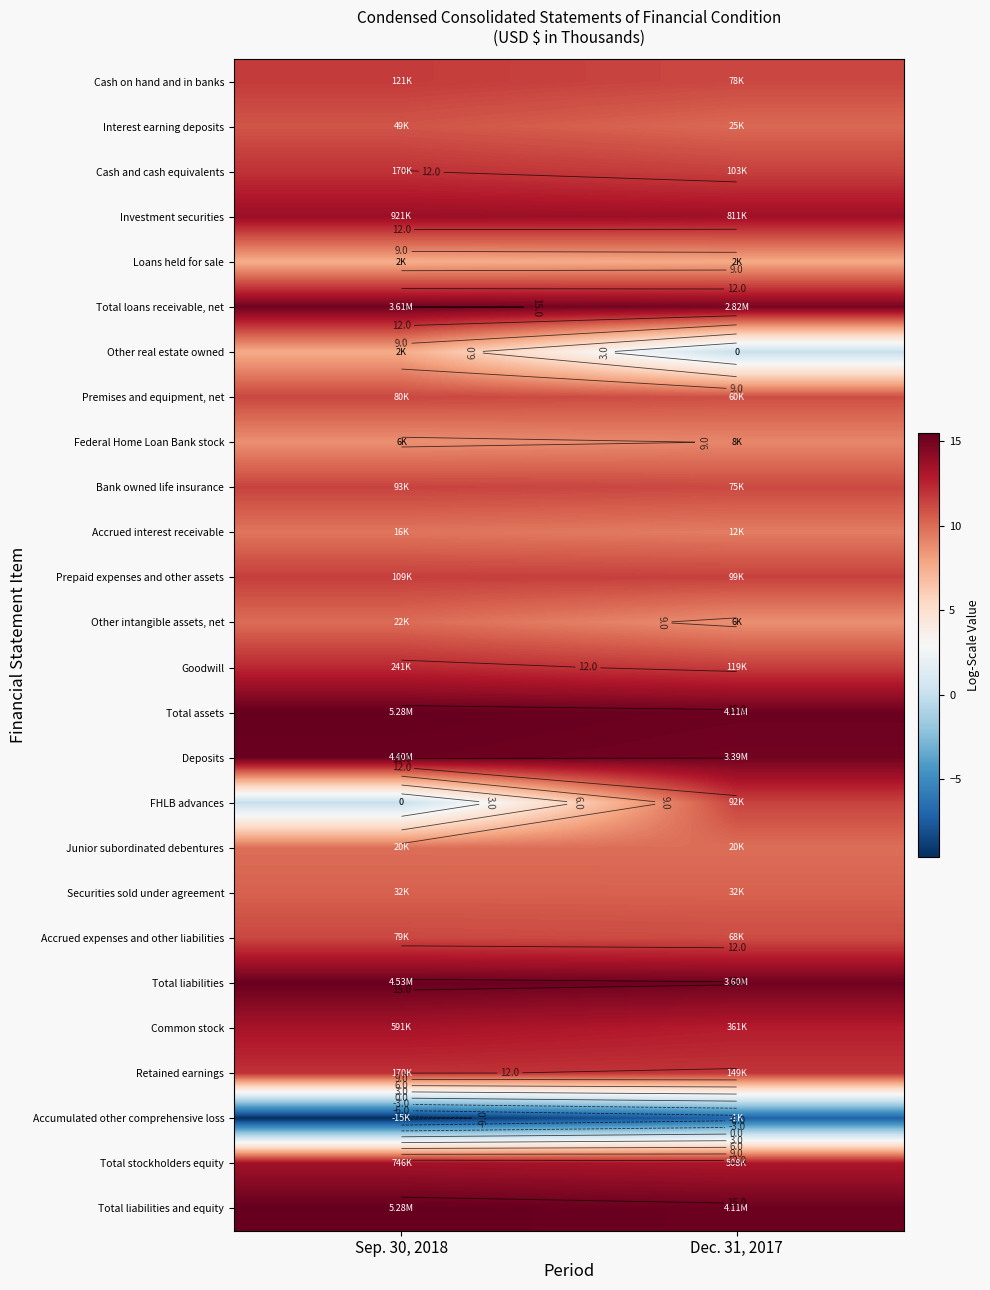

At Dec. 31, 2017, list the series in order from smallest to largest.

Accumulated other comprehensive loss, Other real estate owned, Loans held for sale, Other intangible assets, net, Federal Home Loan Bank stock, Accrued interest receivable, Junior subordinated debentures, Interest earning deposits, Securities sold under agreement, Premises and equipment, net, Accrued expenses and other liabilities, Bank owned life insurance, Cash on hand and in banks, FHLB advances, Prepaid expenses and other assets, Cash and cash equivalents, Goodwill, Retained earnings, Common stock, Total stockholders equity, Investment securities, Total loans receivable, net, Deposits, Total liabilities, Total assets, Total liabilities and equity